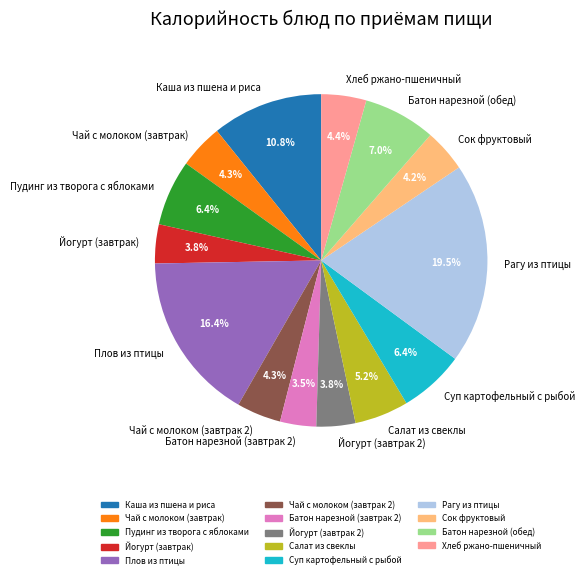

To the nearest percent, what portion does Чай с молоком (завтрак 2) represent?

4%